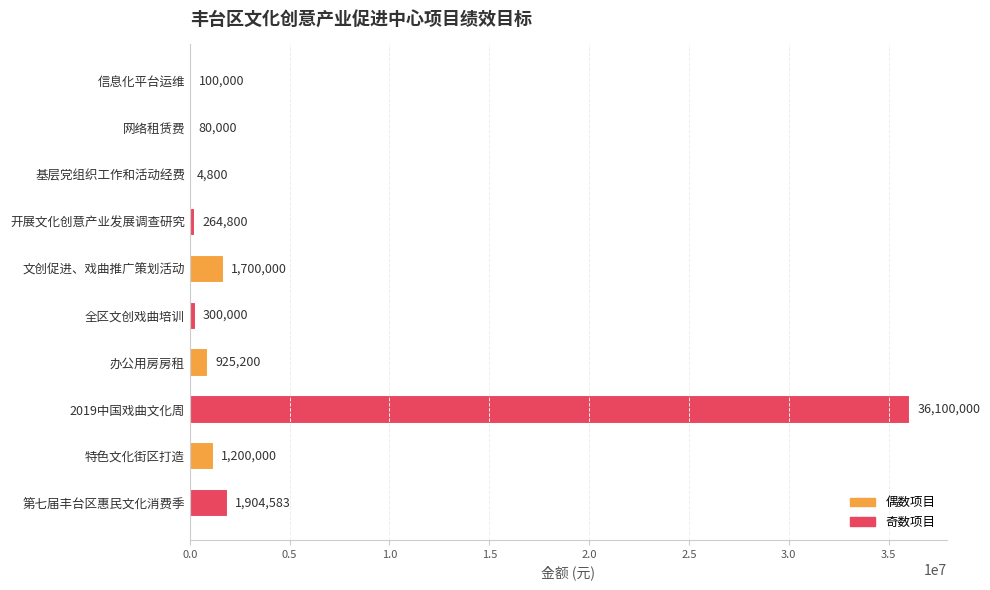

What value does the data have at 2019中国戏曲文化周?

36100000